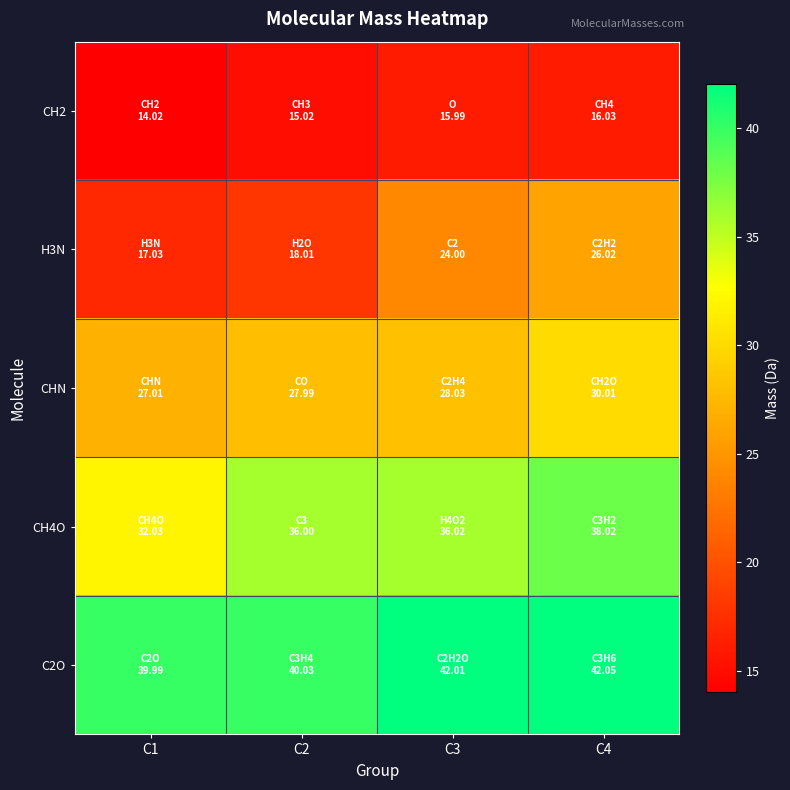

At which category does the chart reach its peak across all series?

C4